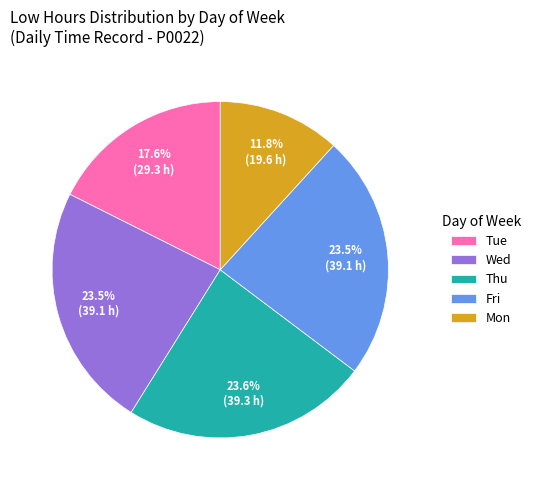

Do Tue and Fri together represent more than half of the pie?

No